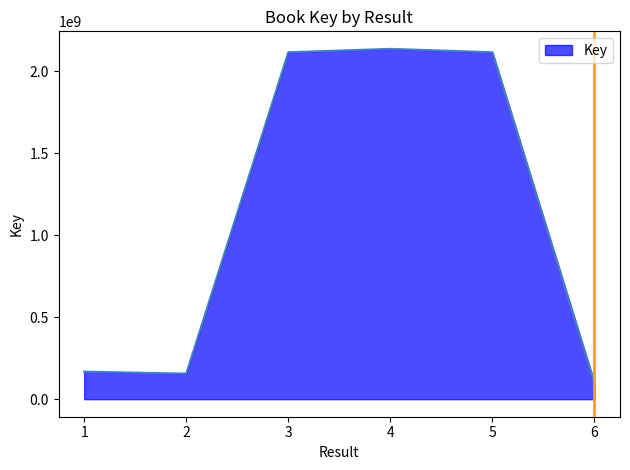

Between 3 and 1, which is larger?

3